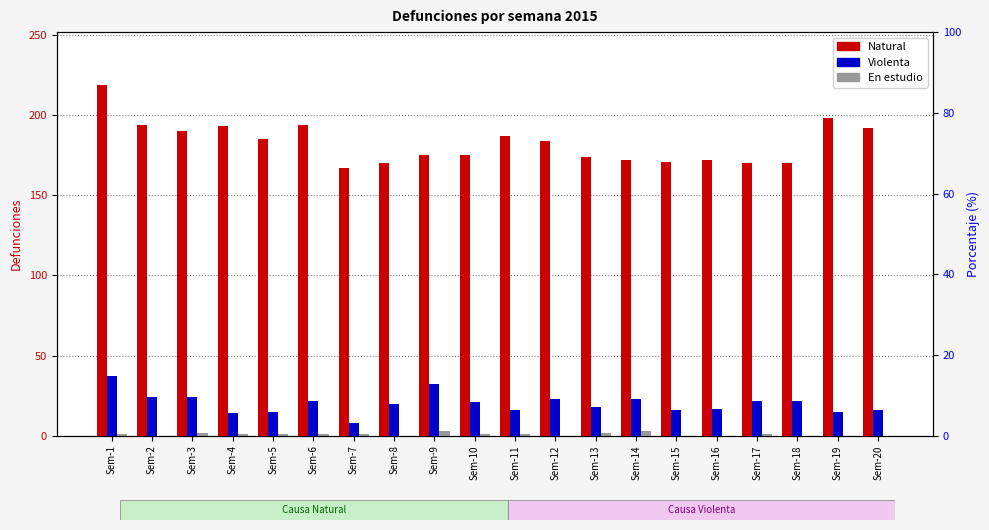

Reading left to right, list all the values displayed in this chart.

Natural: Sem-1=219	Sem-2=194	Sem-3=190	Sem-4=193	Sem-5=185	Sem-6=194	Sem-7=167	Sem-8=170	Sem-9=175	Sem-10=175	Sem-11=187	Sem-12=184	Sem-13=174	Sem-14=172	Sem-15=171	Sem-16=172	Sem-17=170	Sem-18=170	Sem-19=198	Sem-20=192
Violenta: Sem-1=37	Sem-2=24	Sem-3=24	Sem-4=14	Sem-5=15	Sem-6=22	Sem-7=8	Sem-8=20	Sem-9=32	Sem-10=21	Sem-11=16	Sem-12=23	Sem-13=18	Sem-14=23	Sem-15=16	Sem-16=17	Sem-17=22	Sem-18=22	Sem-19=15	Sem-20=16
En estudio: Sem-1=1	Sem-2=0	Sem-3=2	Sem-4=1	Sem-5=1	Sem-6=1	Sem-7=1	Sem-8=0	Sem-9=3	Sem-10=1	Sem-11=1	Sem-12=0	Sem-13=2	Sem-14=3	Sem-15=0	Sem-16=0	Sem-17=1	Sem-18=0	Sem-19=0	Sem-20=0